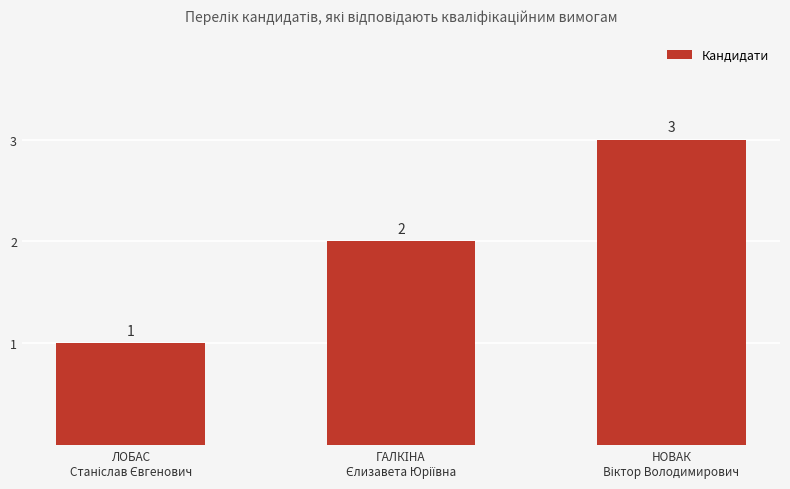

What is the sum of all values?

6